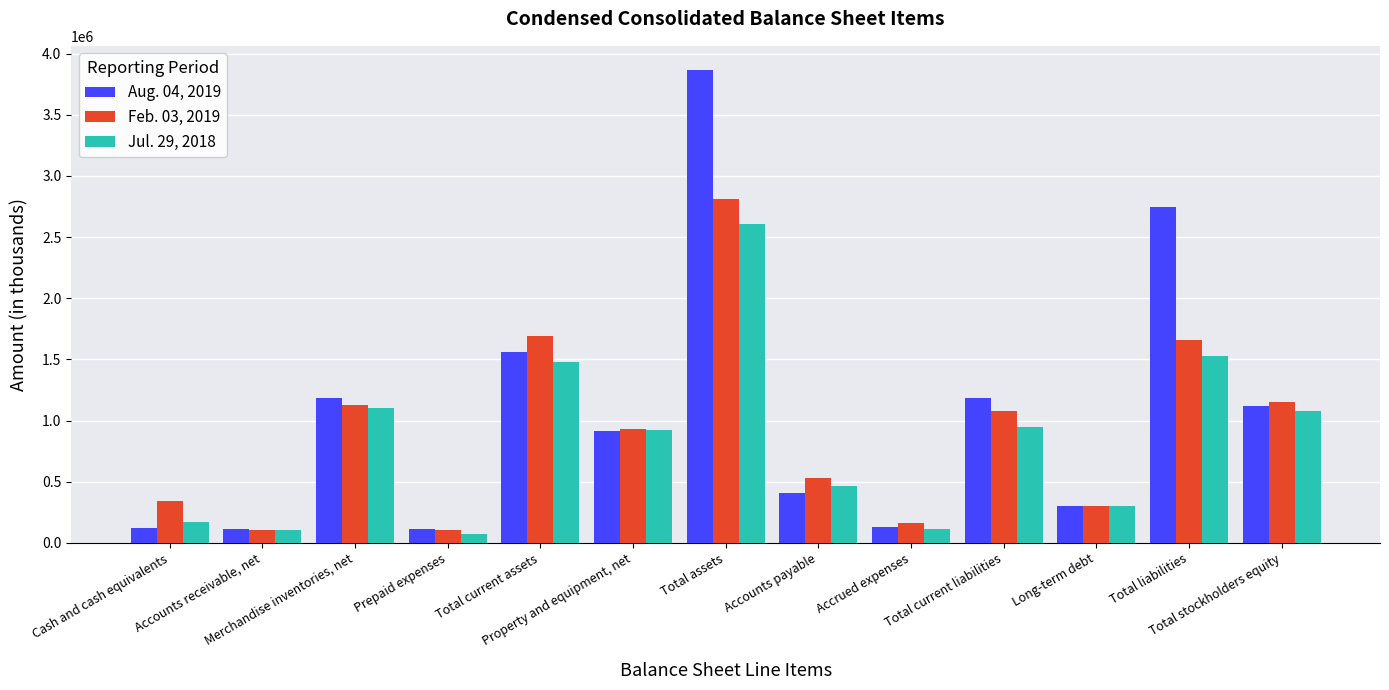

What is the label of the 6th bar from the left?

Property and equipment, net